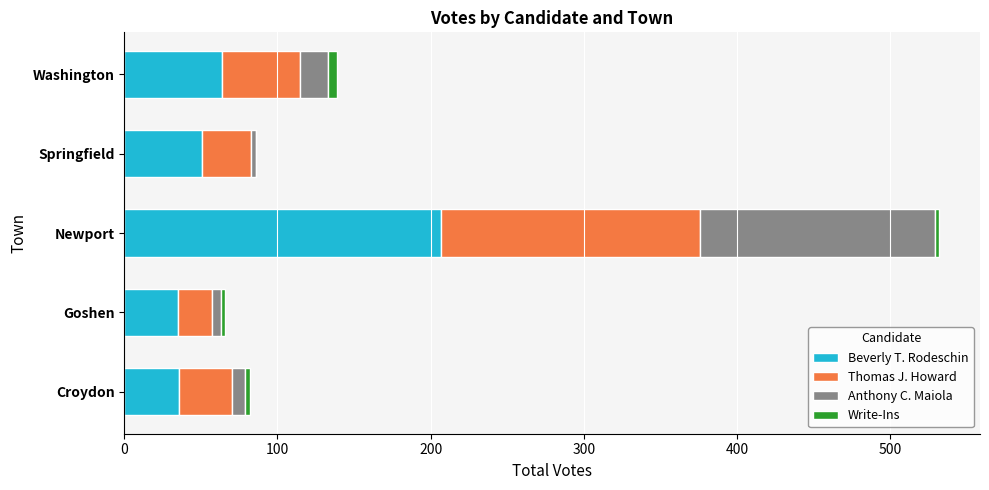

What is the sum of all Beverly T. Rodeschin values?

393